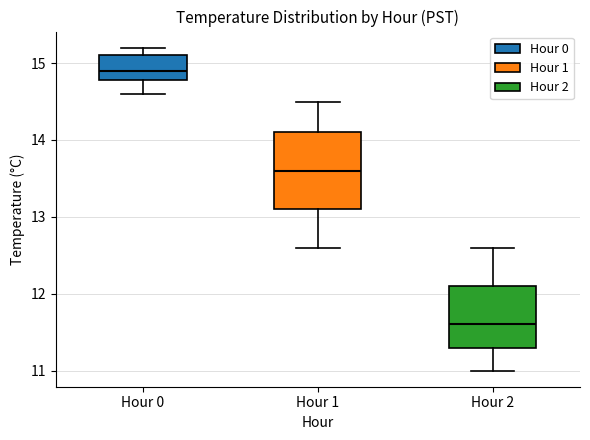

Which box has the highest median line?

Hour 0